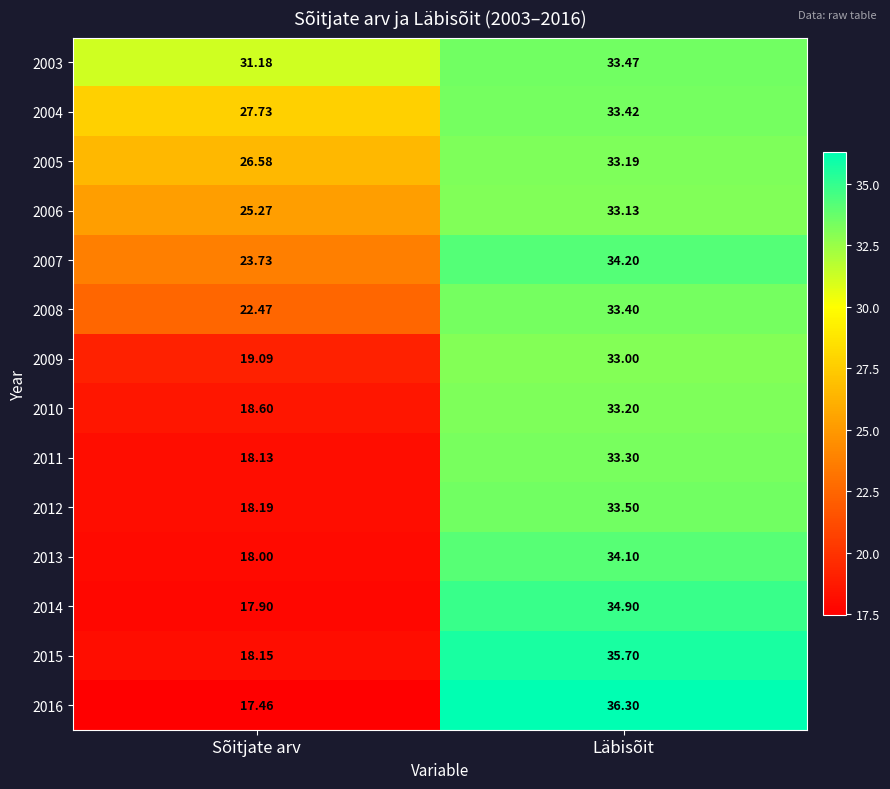

At which label does 2009 reach its peak?

Läbisõit